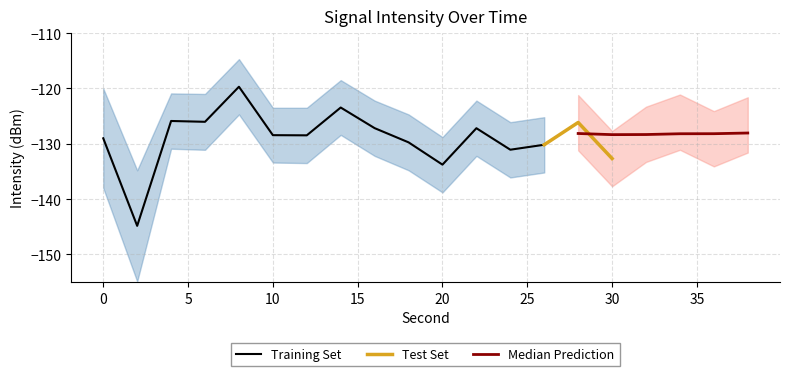

At which label is intensity(dBm) closest to -132?

30